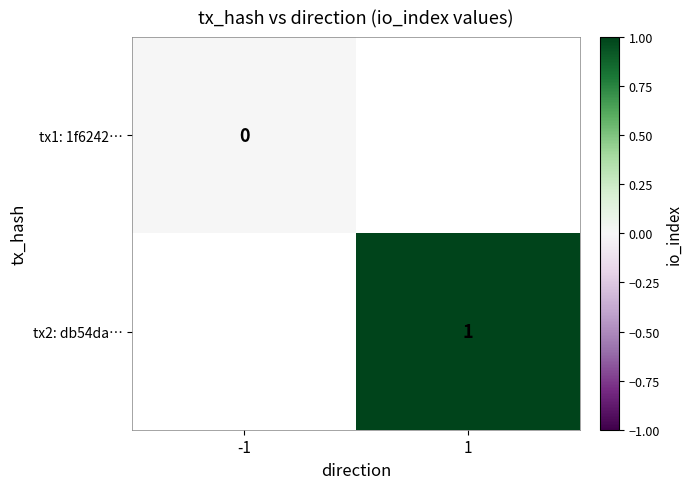

True or false: tx2: db54da… has a value of 1 at 1.

True